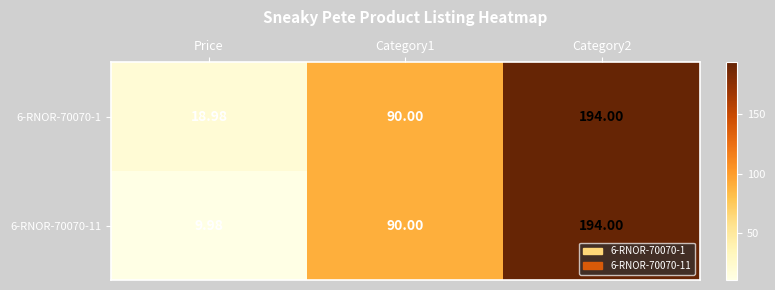

Is the value of 6-RNOR-70070-11 at Price greater than the value of 6-RNOR-70070-1 at Category2?

No